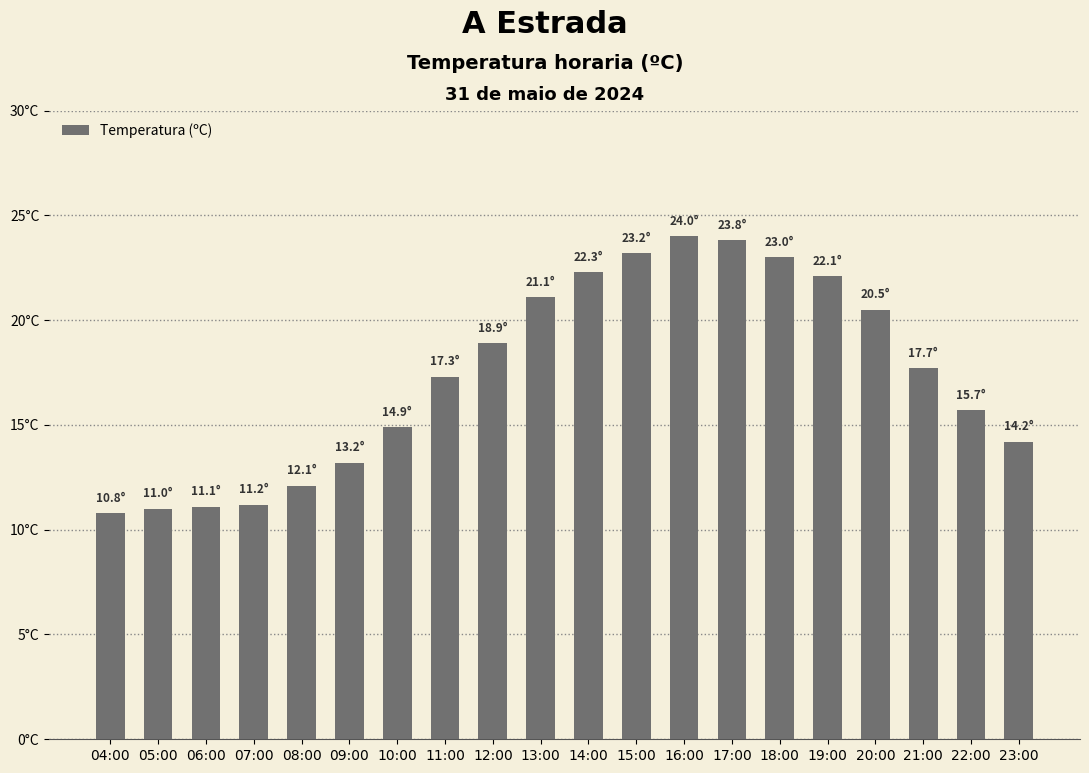

Reading left to right, what are all the values shown in this chart?

04:00=10.8	05:00=11.0	06:00=11.1	07:00=11.2	08:00=12.1	09:00=13.2	10:00=14.9	11:00=17.3	12:00=18.9	13:00=21.1	14:00=22.3	15:00=23.2	16:00=24.0	17:00=23.8	18:00=23.0	19:00=22.1	20:00=20.5	21:00=17.7	22:00=15.7	23:00=14.2